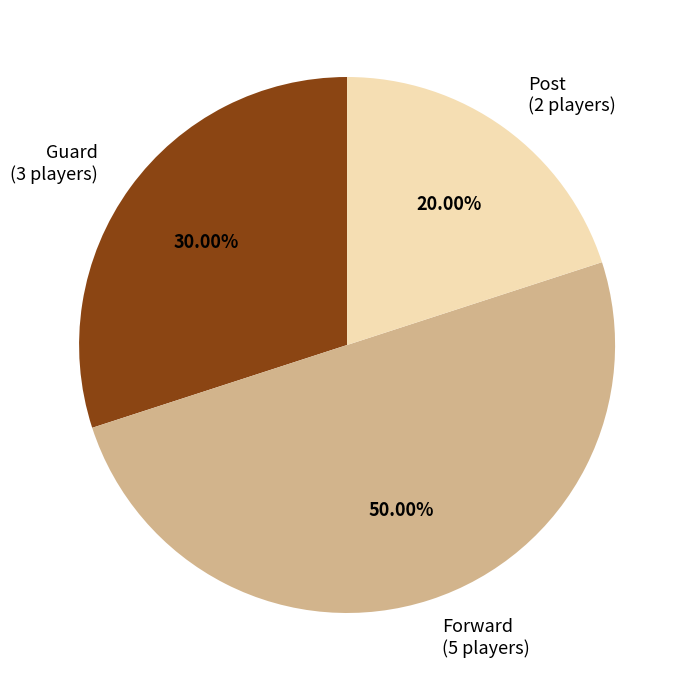

Does Post (2 players) account for over 50% of the chart?

No